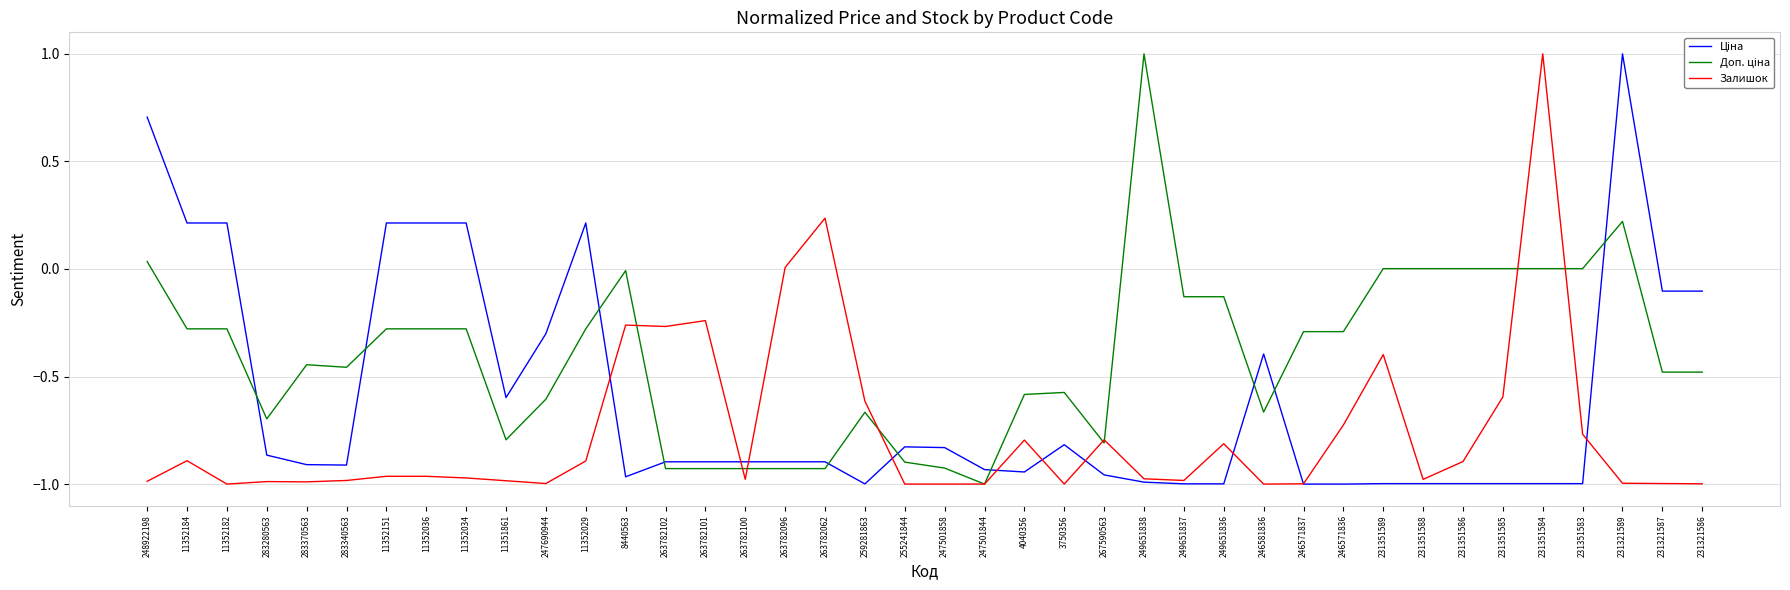

How many lines are shown in the chart?

3